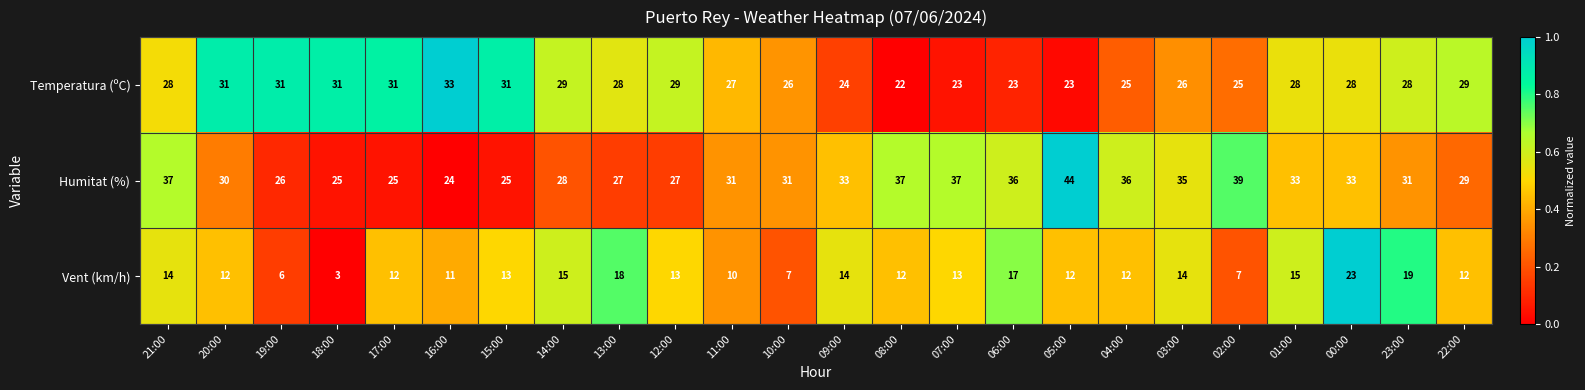

What is the sum of the Vent (km/h) values at 09:00 and 01:00?

29